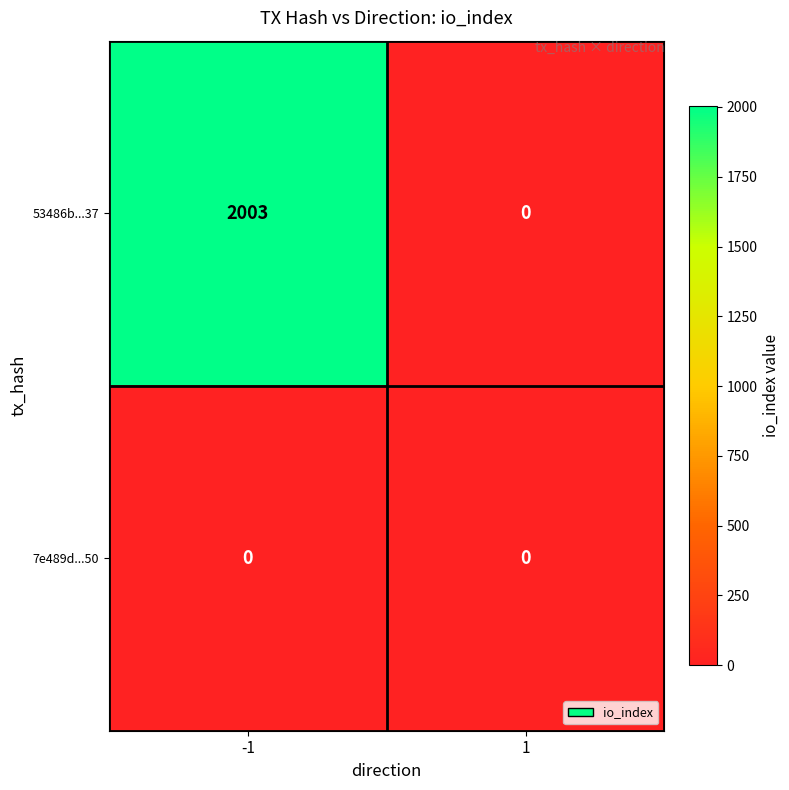

What is the maximum value shown in the chart?

2003